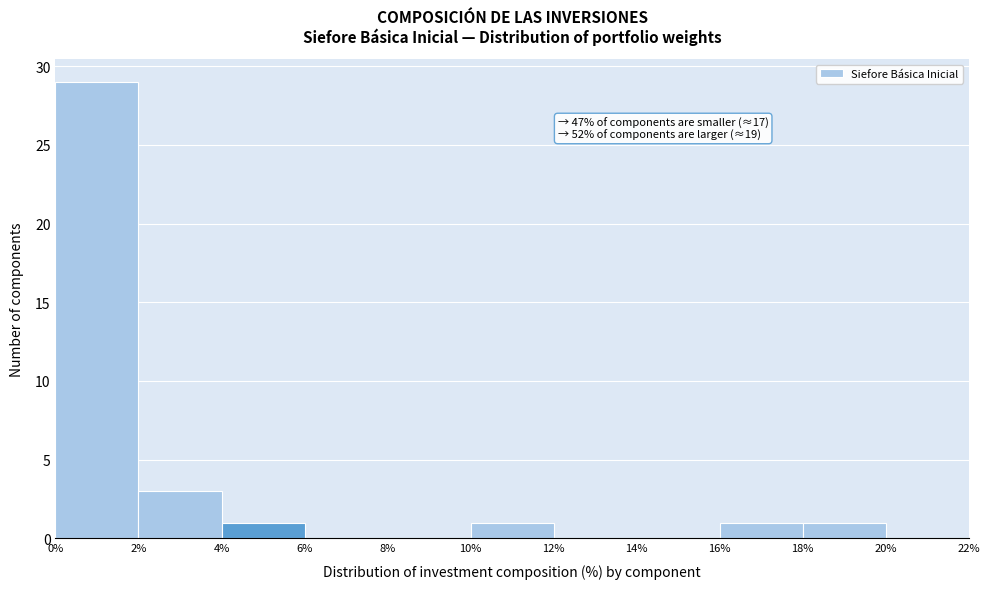

Over which range of the x-axis is the bar tallest?

0% to 2%